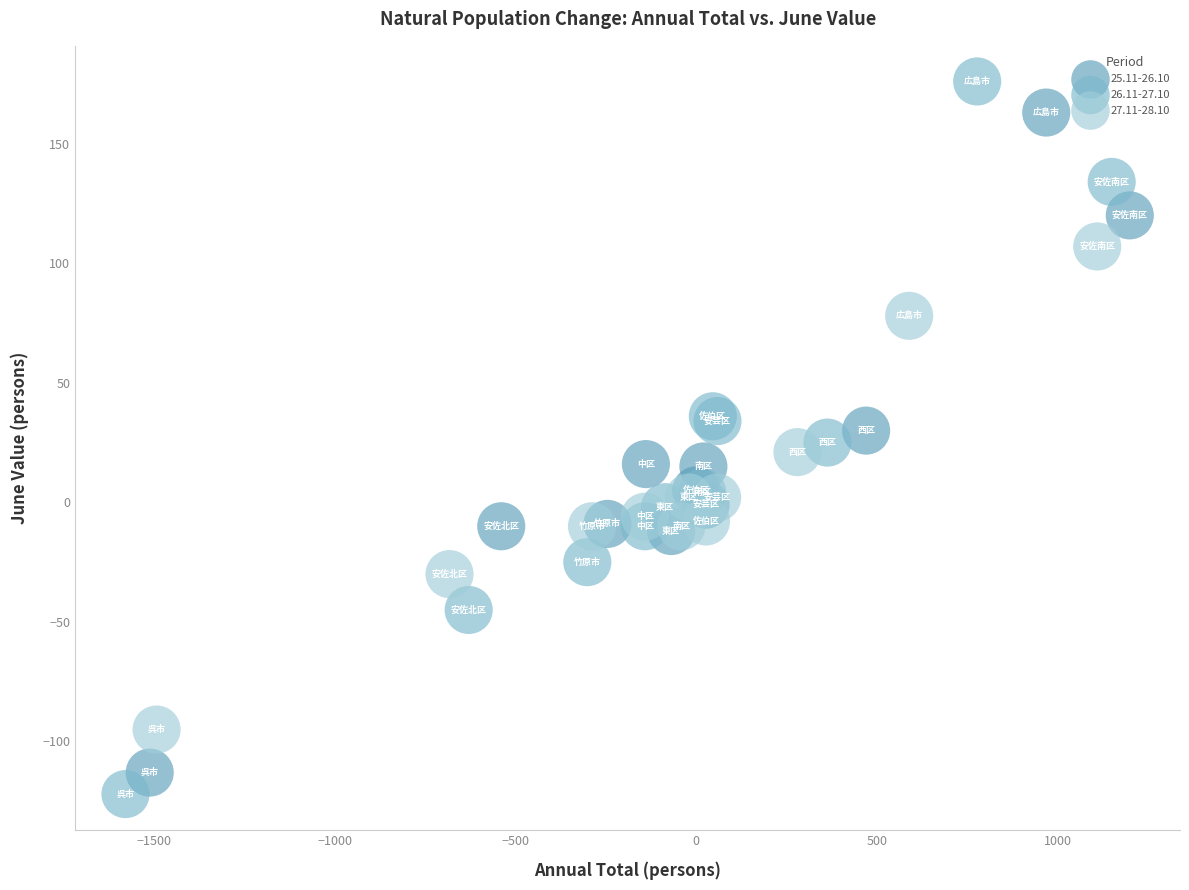

Which series has the largest Y range (max minus min)?

26.11-27.10